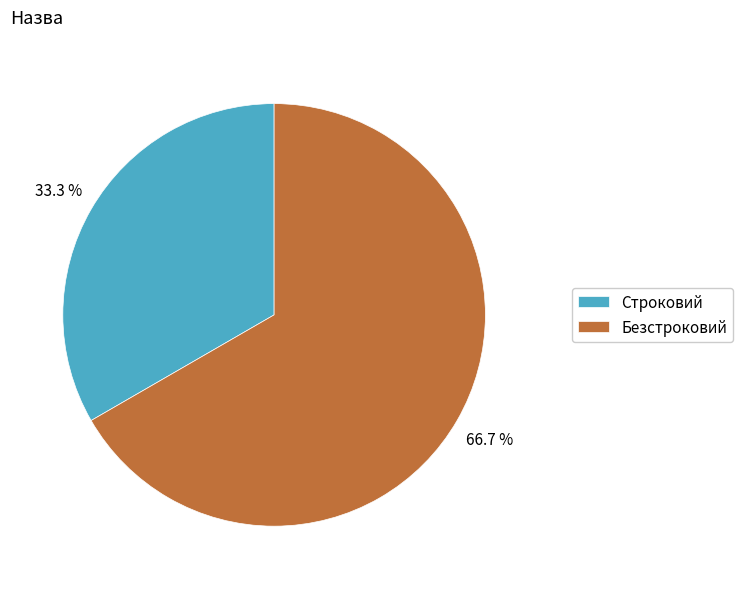

Which slice represents more than half of the pie?

Безстроковий